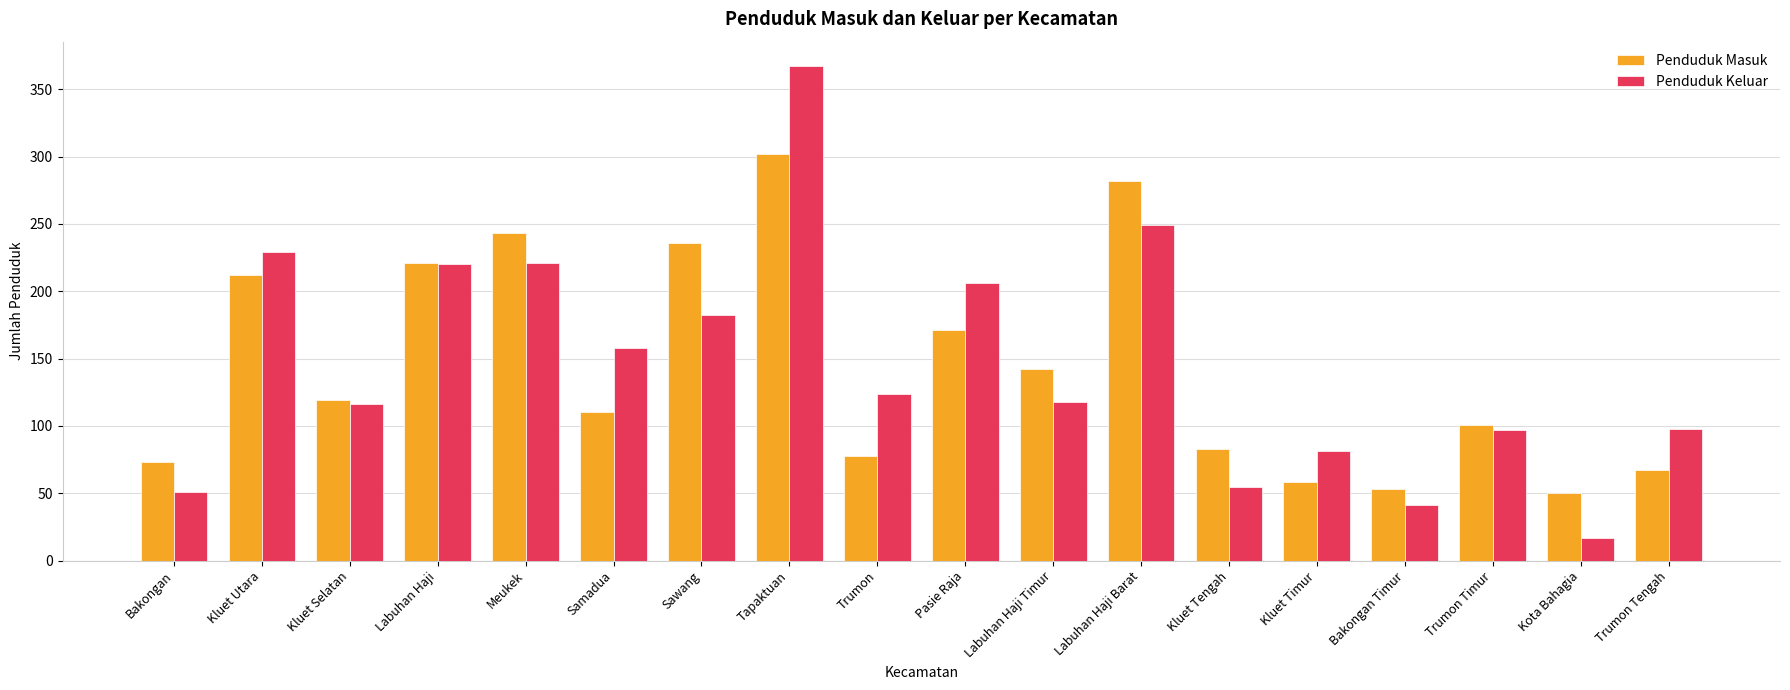

What is the spread (max minus min) of values at Kluet Timur?

23